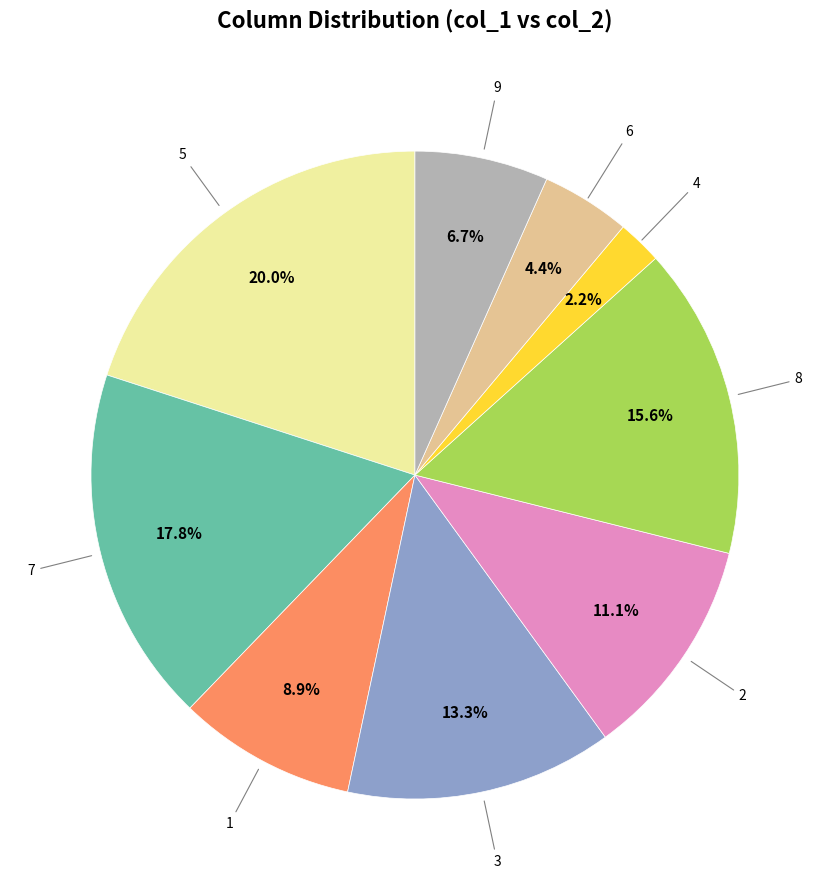

Does any single category account for the majority?

No